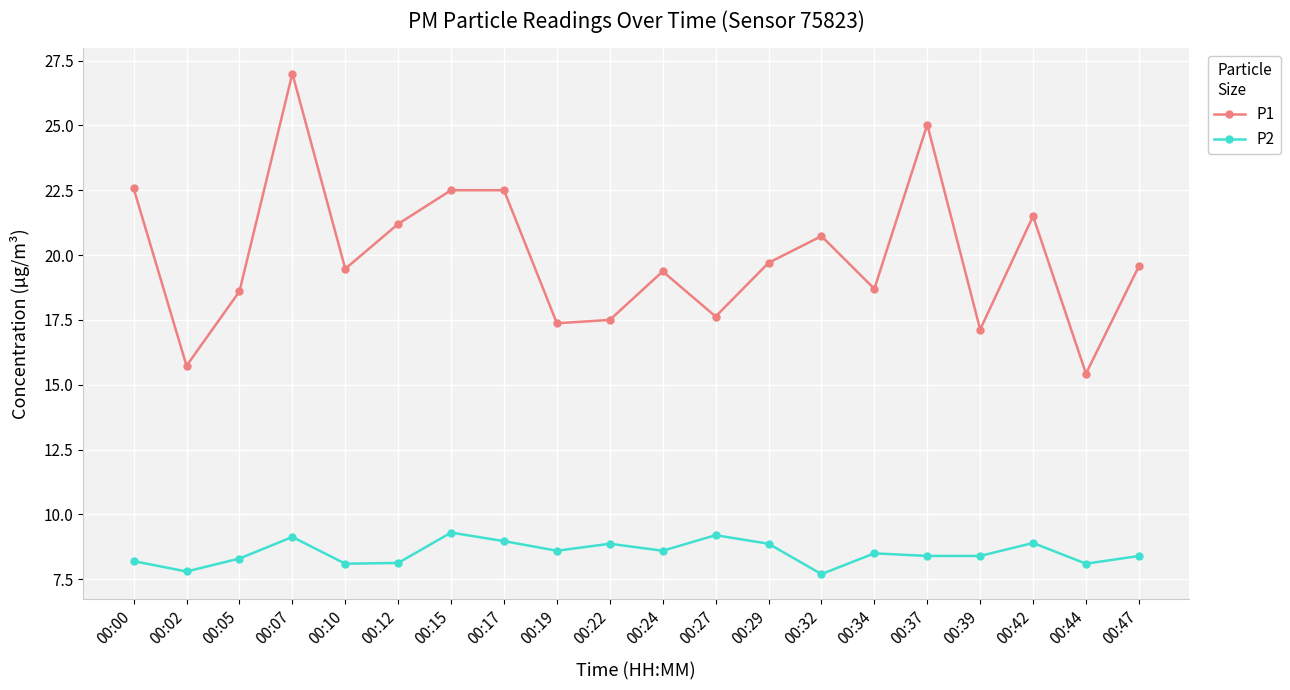

True or false: P2 has a value of 13.5 at 00:17.

False